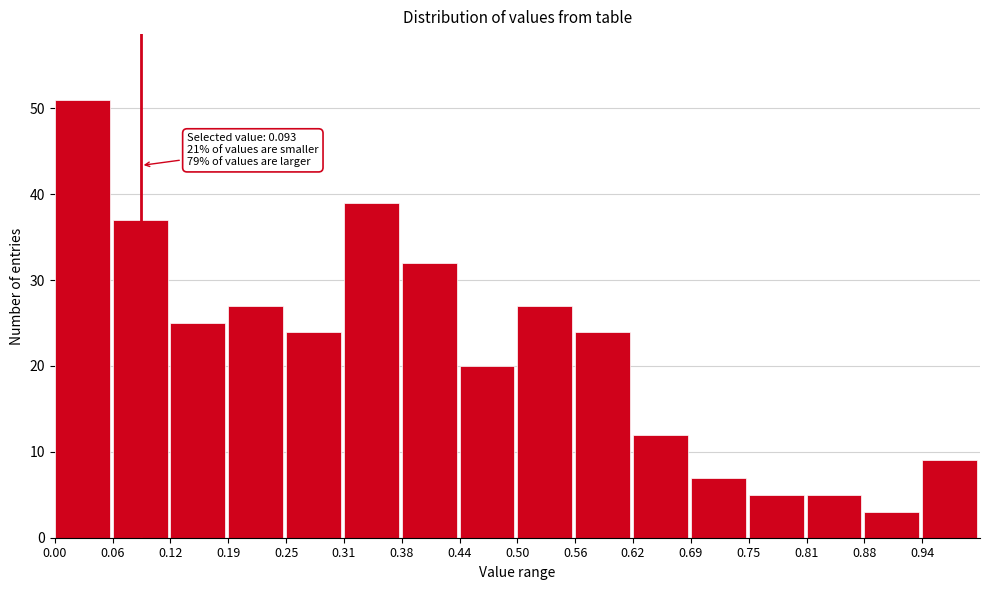

Over which range of the x-axis is the bar tallest?

0.00 to 0.06